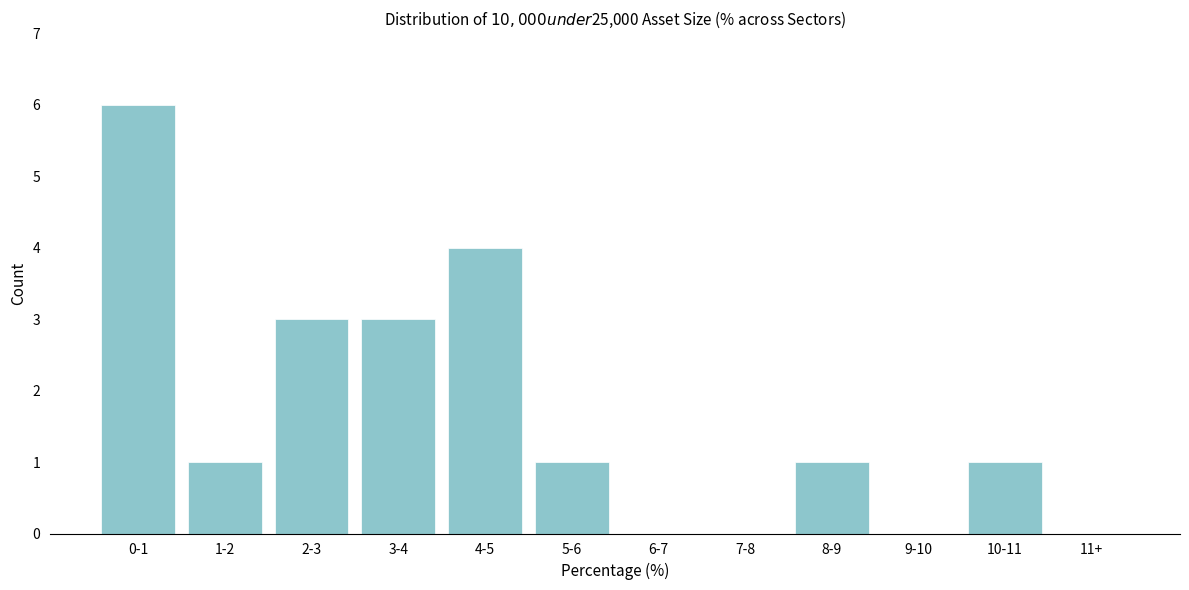

Reading left to right, extract all data points from this chart.

0-1=6	1-2=1	2-3=3	3-4=3	4-5=4	5-6=1	6-7=0	7-8=0	8-9=1	9-10=0	10-11=1	11+=0